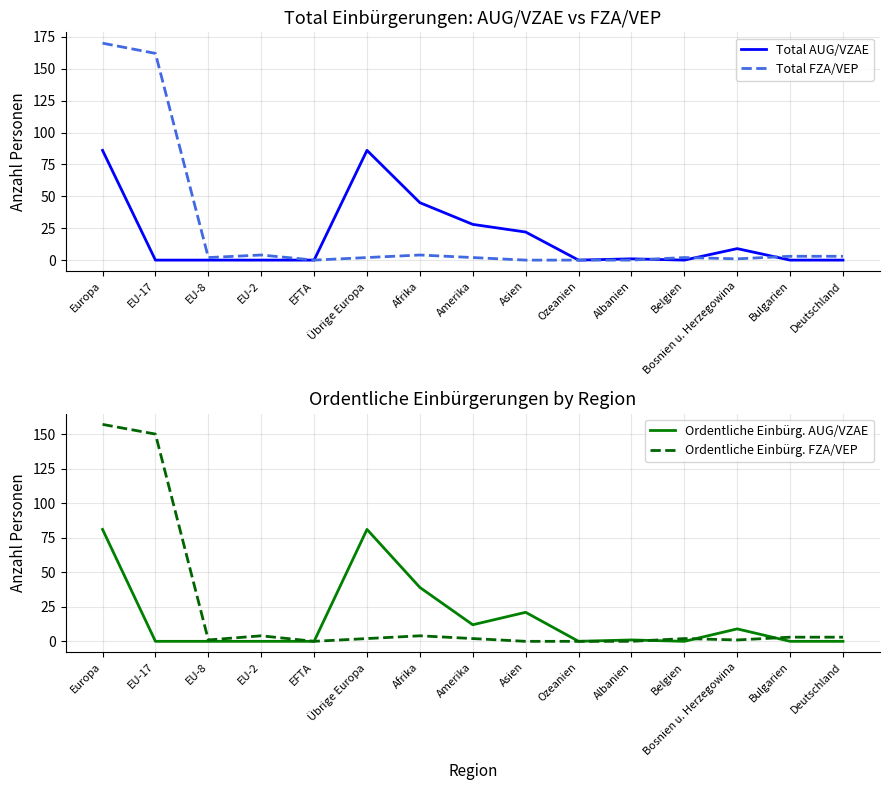

What is the spread (max minus min) of values at Deutschland?

3